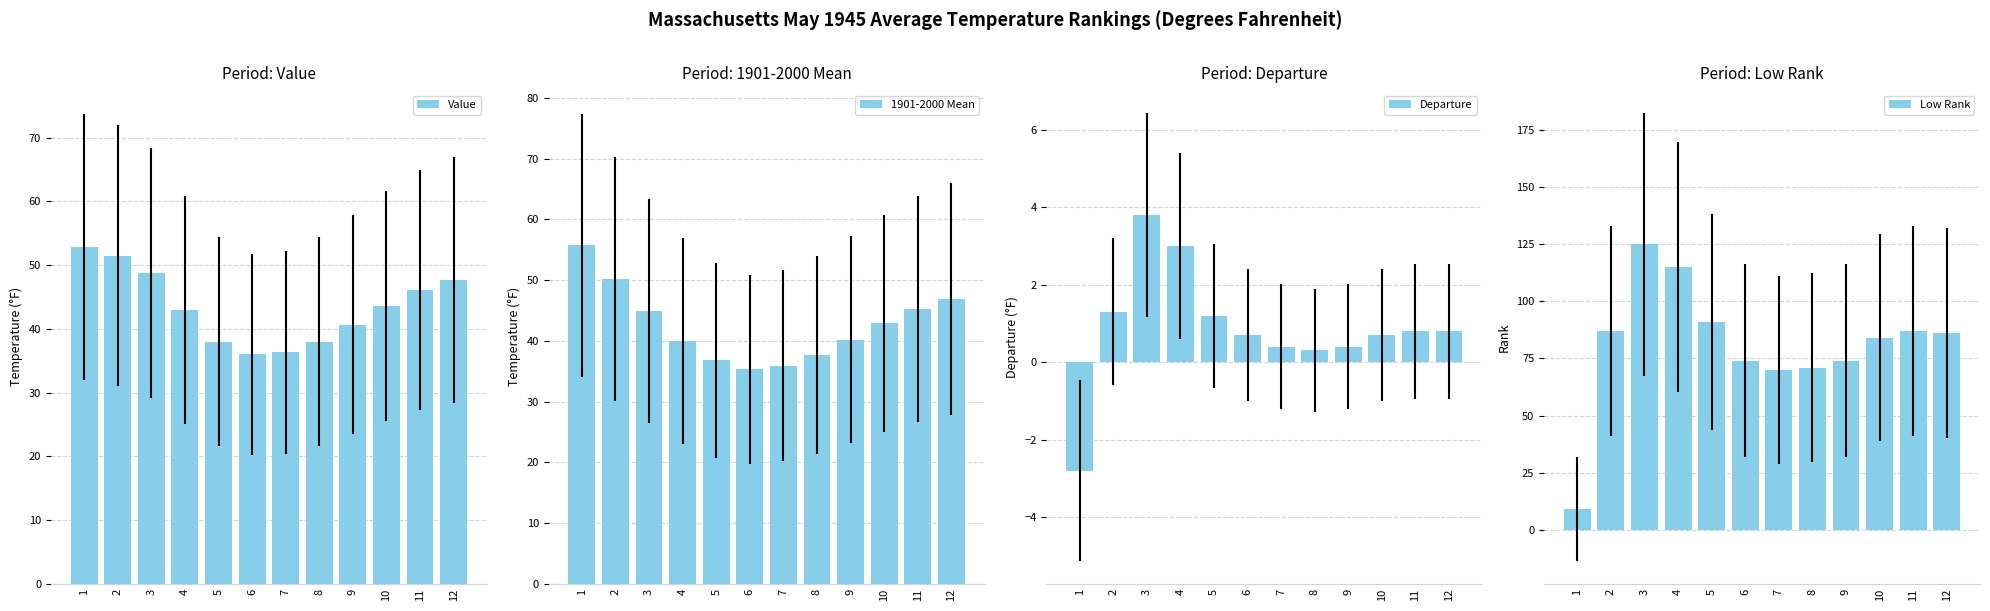

Is the value of Departure at 5 greater than the value of Low Rank at 7?

No